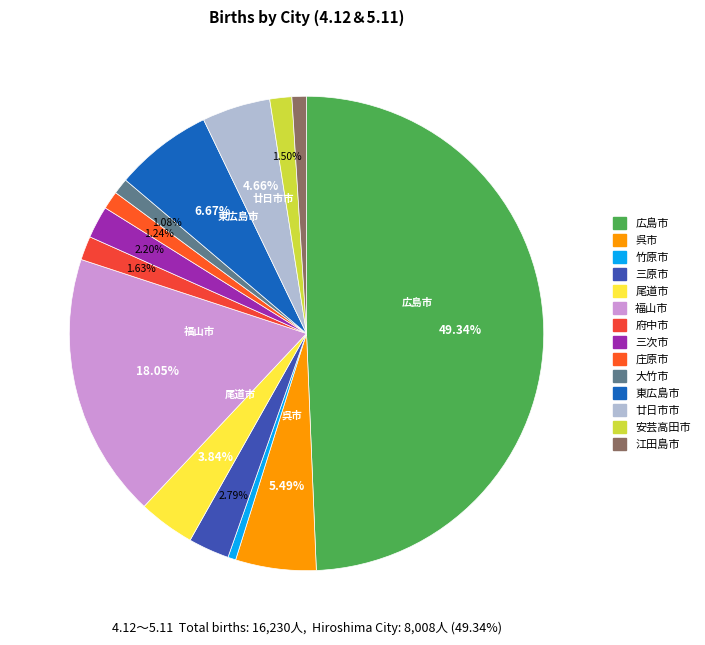

To the nearest percent, what is the difference between the largest and smallest slice percentages?

49%